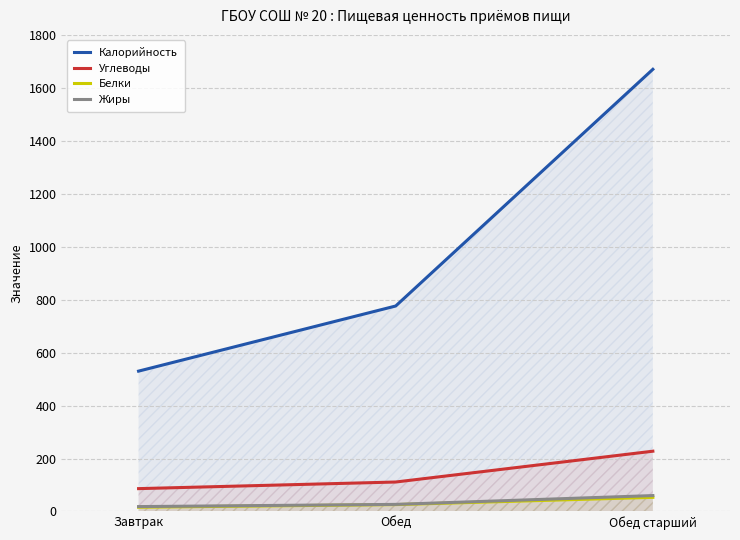

Reading left to right, transcribe all the data shown in this chart.

Калорийность: Завтрак=530.0	Обед=776.0	Обед старший=1670.0
Углеводы: Завтрак=86.2	Обед=111.2	Обед старший=227.6
Белки: Завтрак=16.0	Обед=25.9	Обед старший=53.2
Жиры: Завтрак=18.4	Обед=26.7	Обед старший=60.0